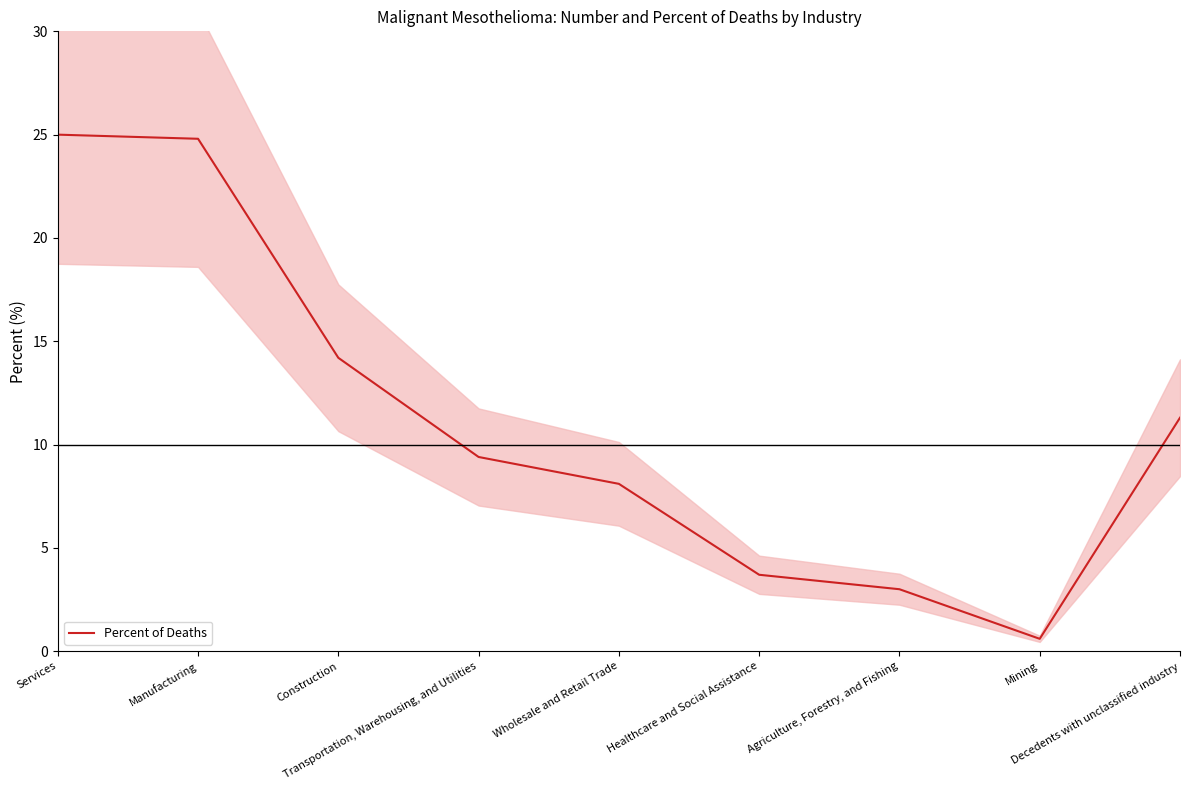

Which has a higher value, Manufacturing or Healthcare and Social Assistance?

Manufacturing